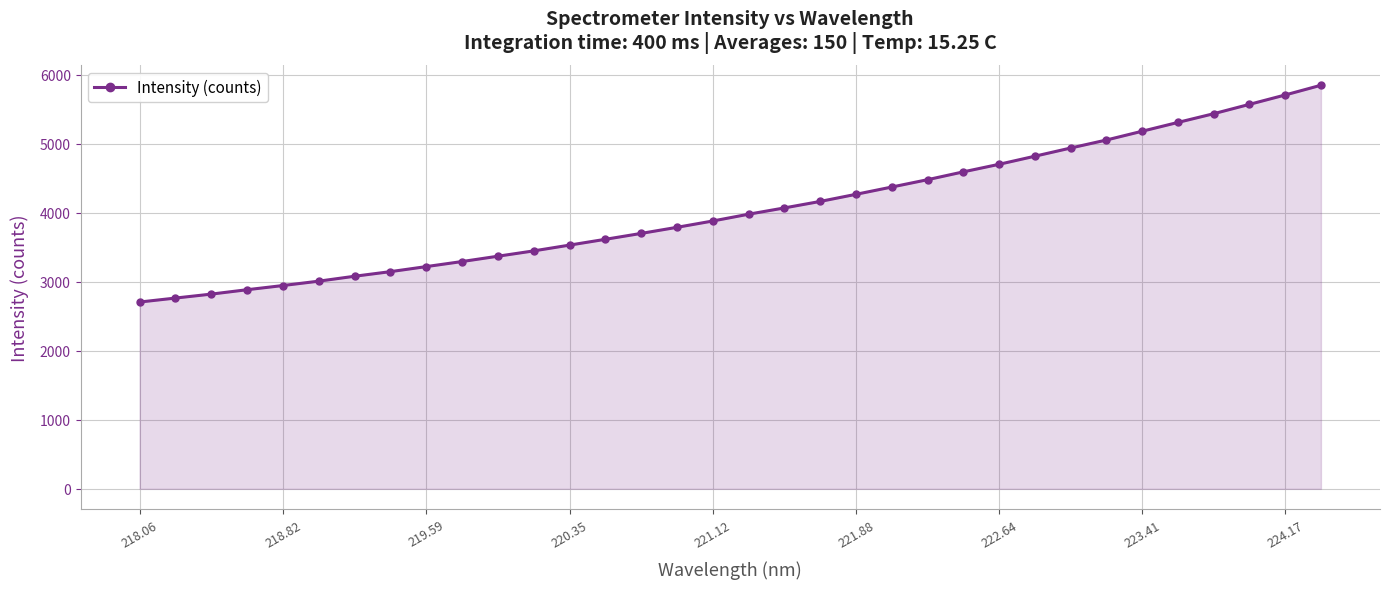

What is the average value?

4047.9